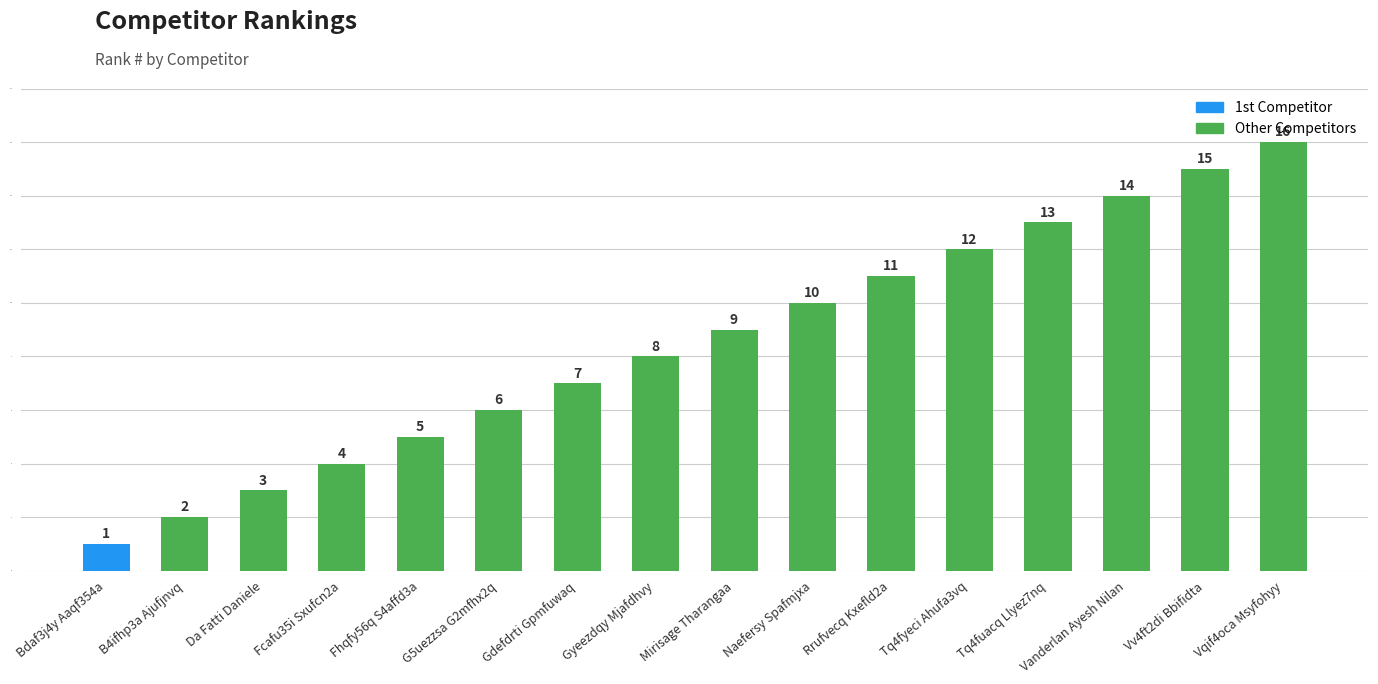

What is the value of the 11th bar from the left?

11